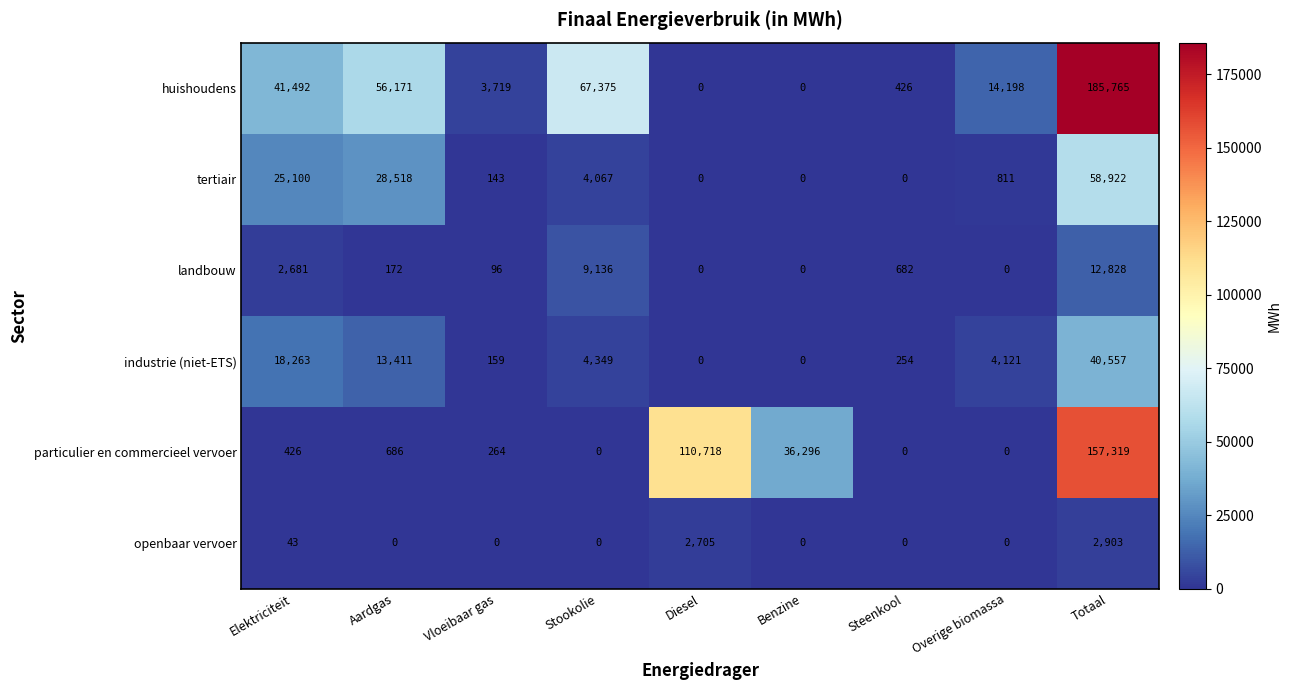

At how many categories does at least one series exceed 111386?

1